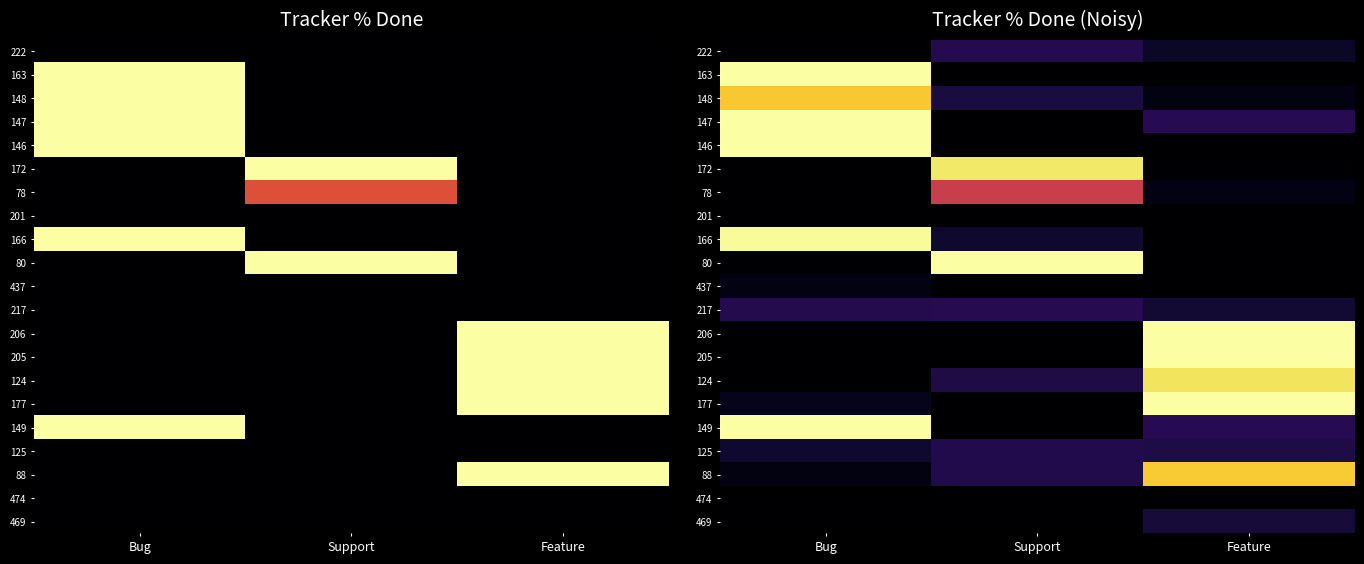

True or false: 163 has a value of 43.1 at Bug.

False